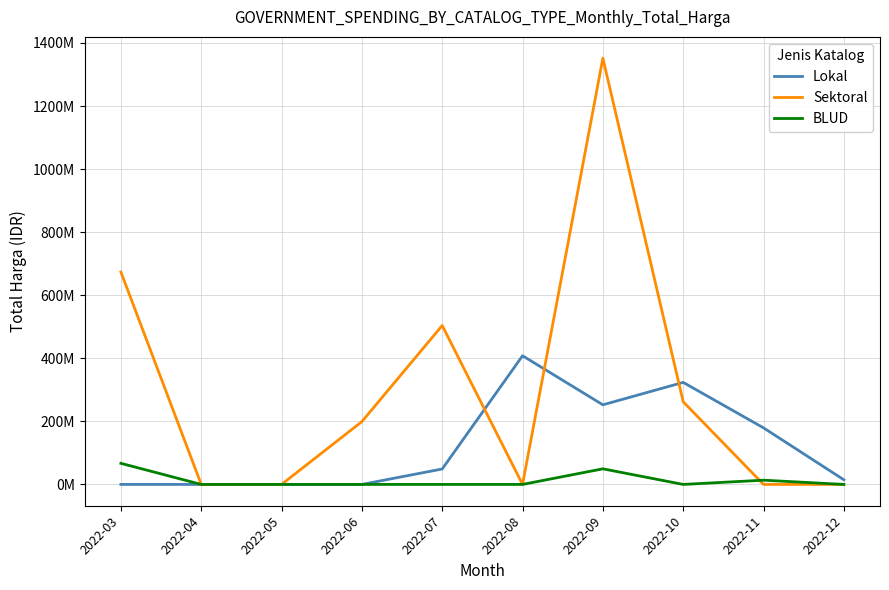

True or false: Lokal and BLUD cross at least once.

False